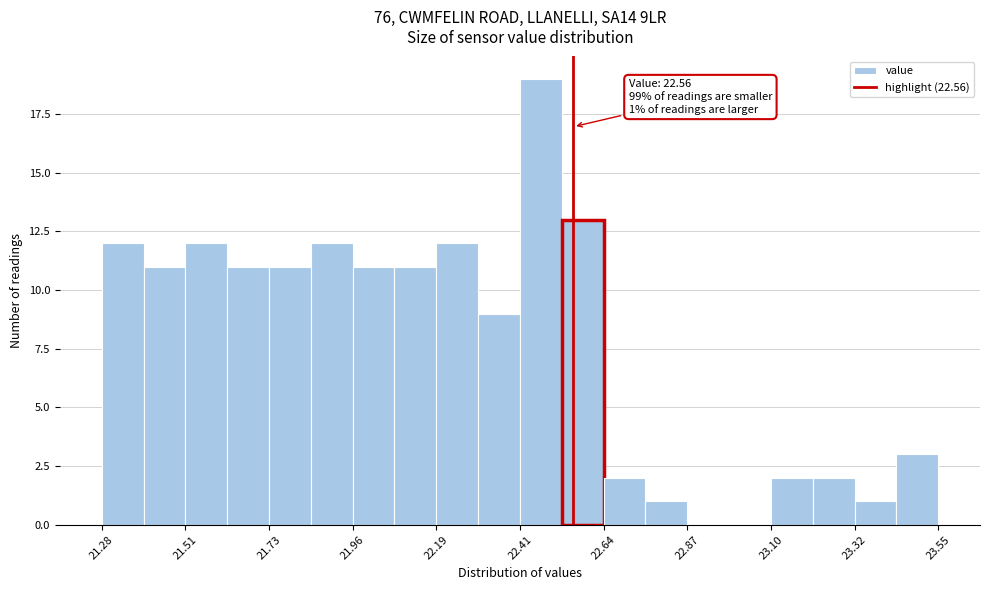

Around what value on the x-axis is the tallest bar? Give the approximate position of its centre, as read against the axis.

22.45